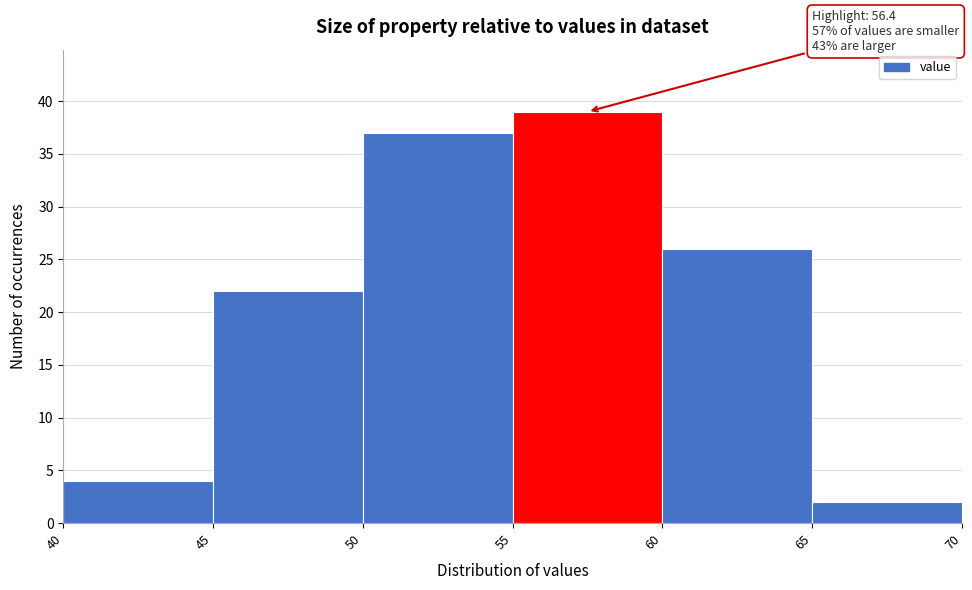

Which range on the x-axis has the tallest bar?

55 to 60